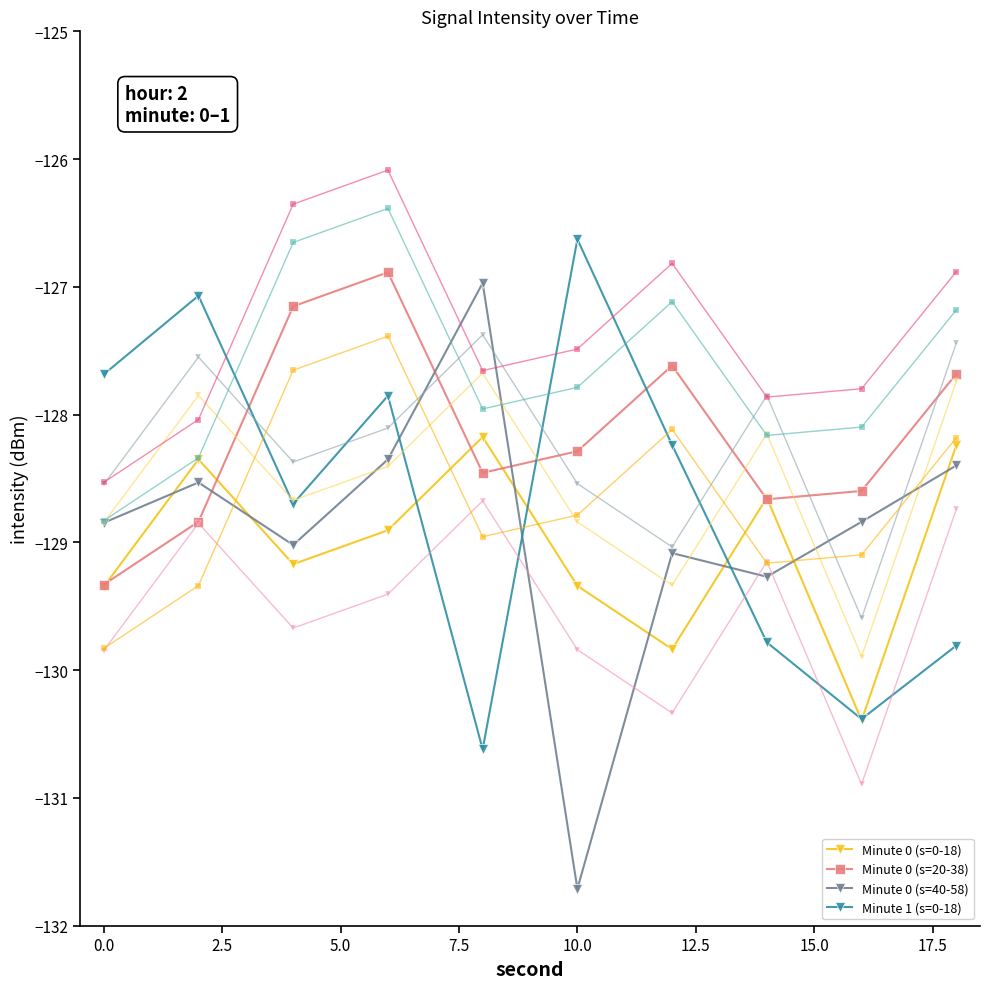

What value does the Minute 1 (s=0-18) series have at 0.0?

-127.7